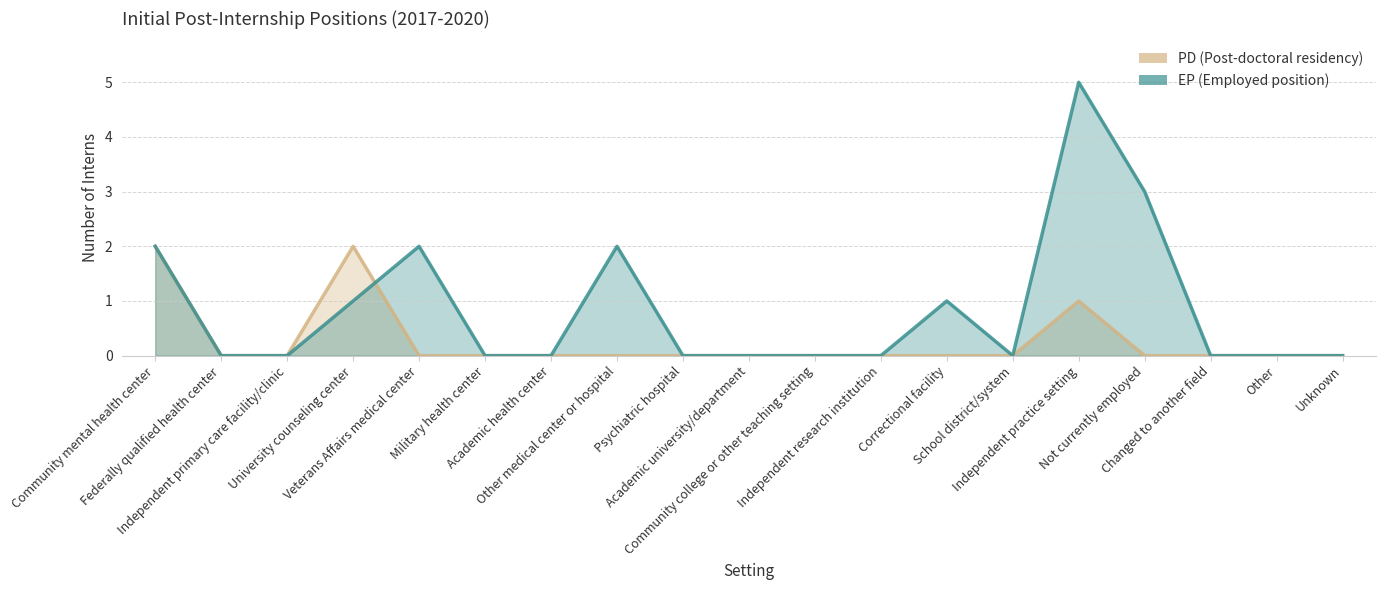

What are all the series names shown in the legend?

PD, EP